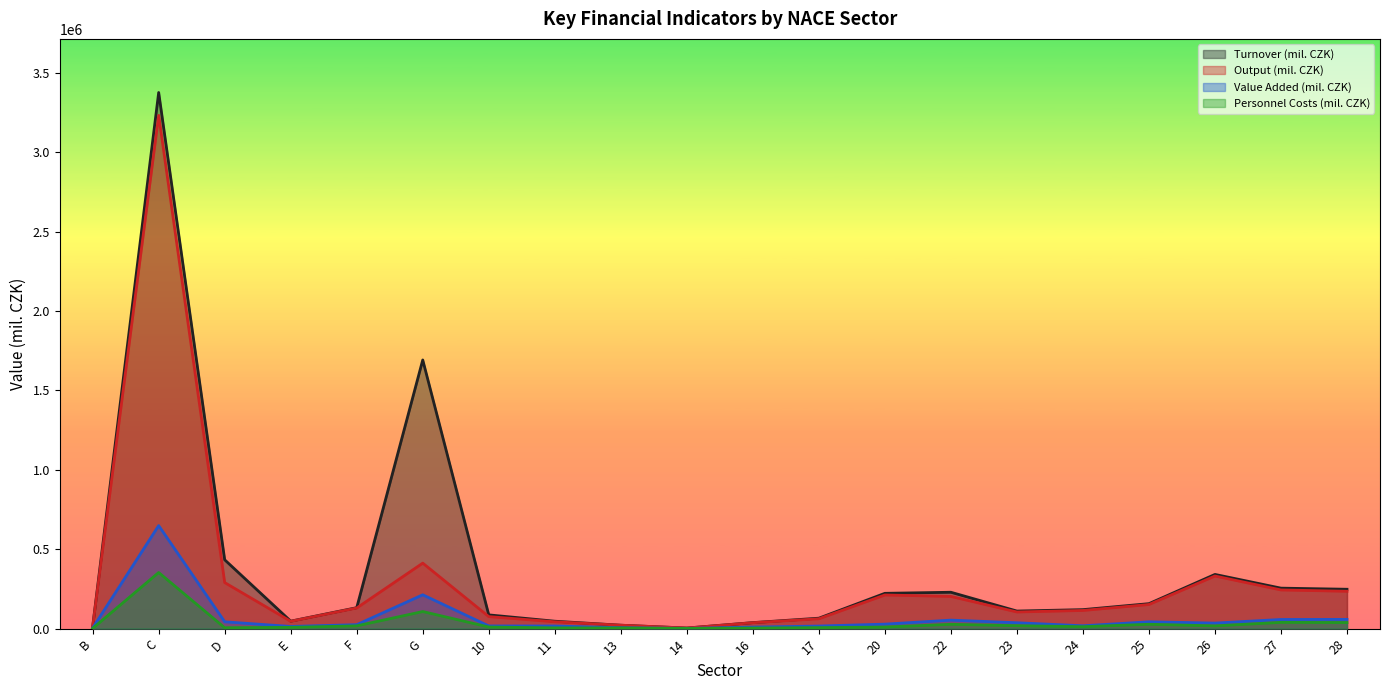

Rank the series by their maximum value, from highest to lowest.

Turnover (mil. CZK), Output (mil. CZK), Value Added (mil. CZK), Personnel Costs (mil. CZK)